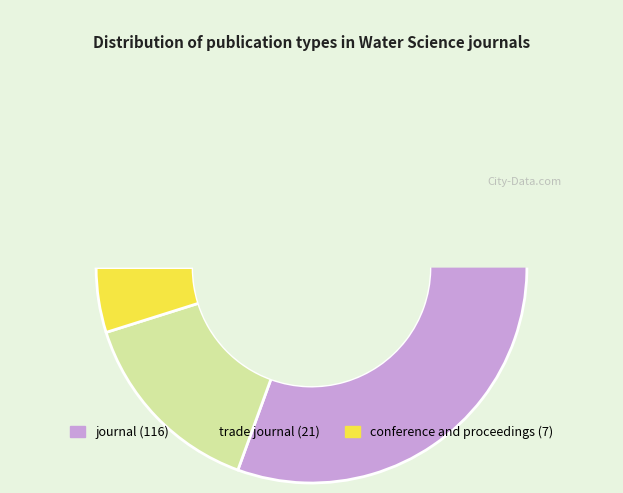

To the nearest percent, what portion does conference and proceedings represent?

5%